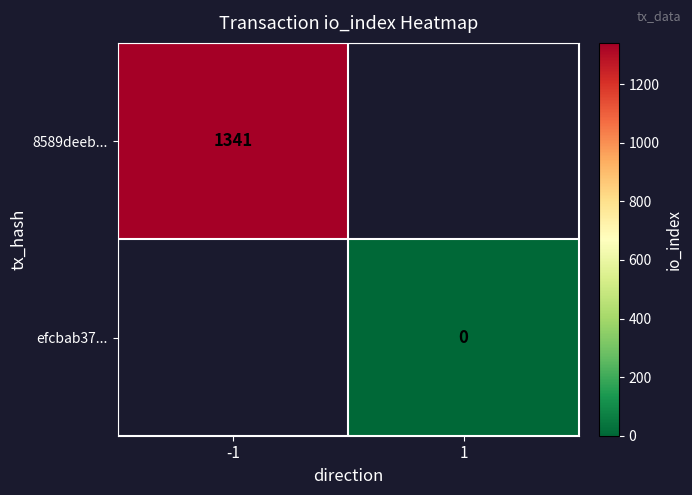

Is the value of efcbab37... at 1 greater than the value of 8589deeb... at -1?

No